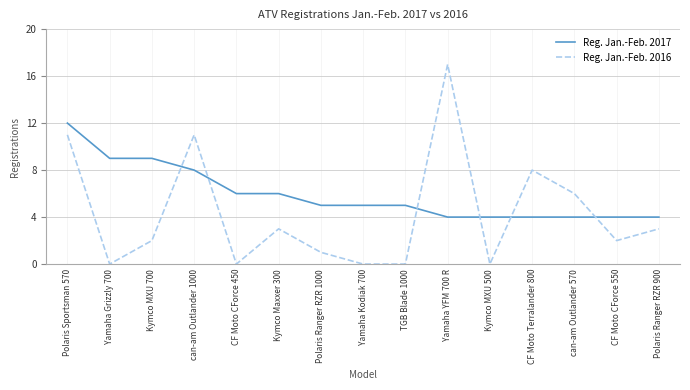

What are all the series names shown in the legend?

Reg. Jan.-Feb. 2017, Reg. Jan.-Feb. 2016